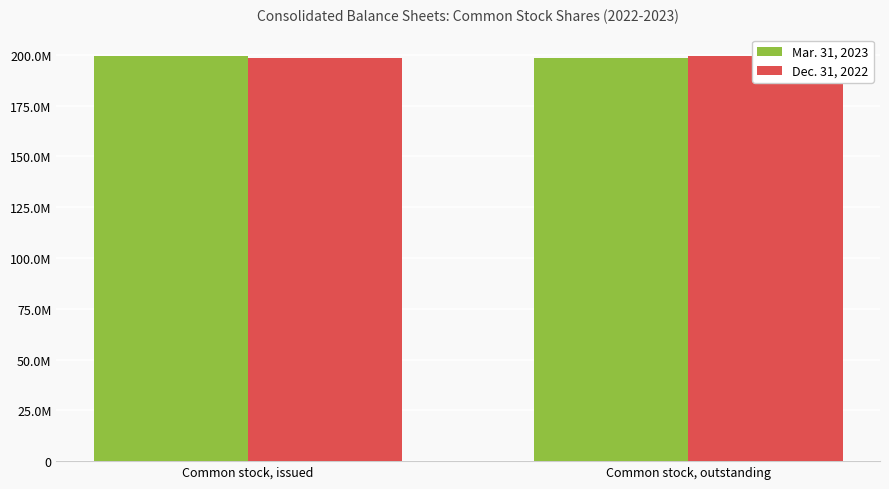

At Common stock, issued, list the series in order from smallest to largest.

Dec. 31, 2022, Mar. 31, 2023